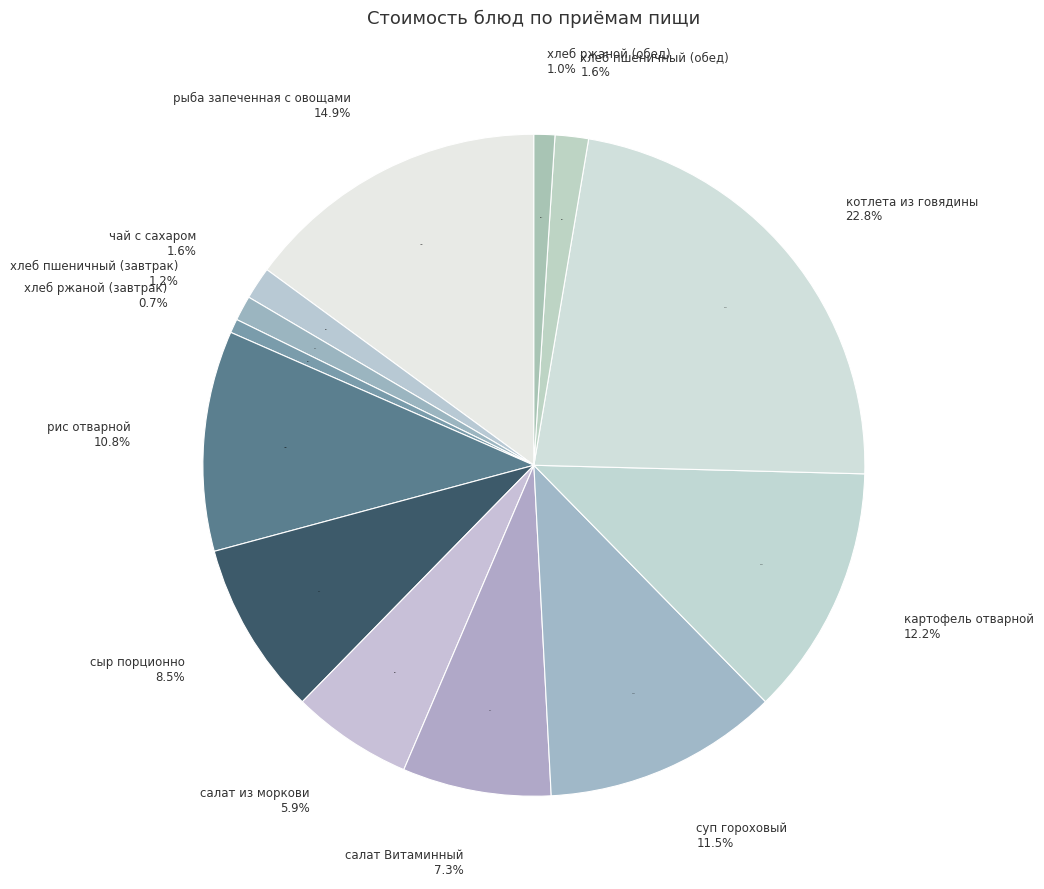

Count the number of slices in the pie.

13